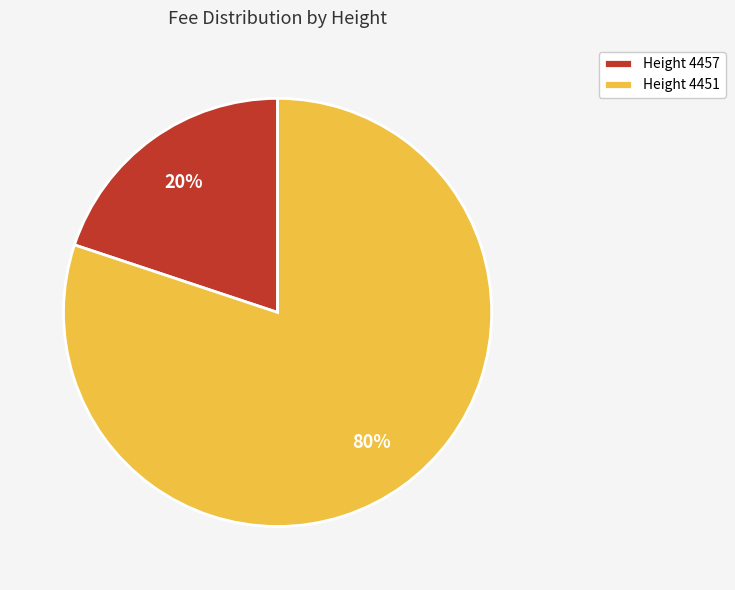

How many slices are in this pie chart?

2